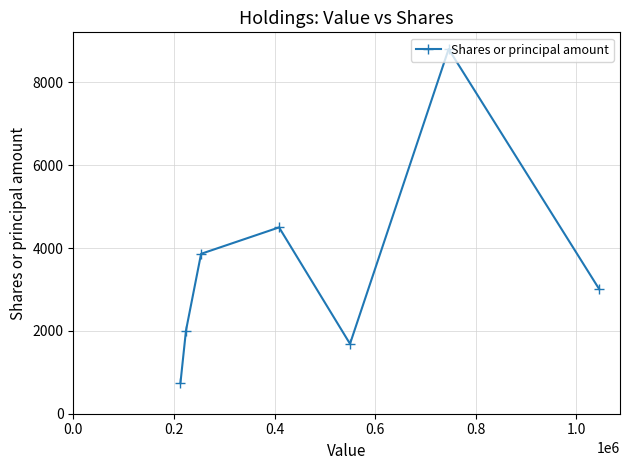

Reading left to right, extract all data points from this chart.

743	2009	3862	4500	1688	8808	3014